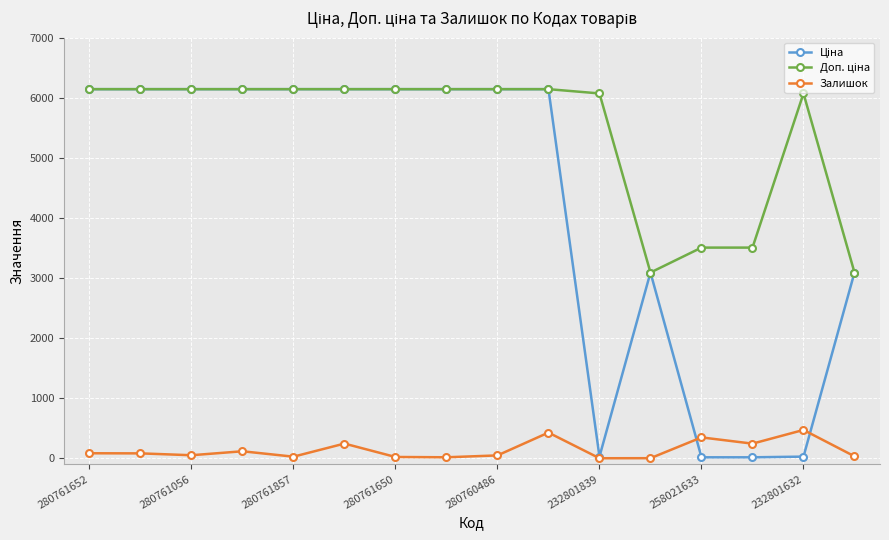

What is the difference between the maximum and minimum values in the Залишок series?

471.0